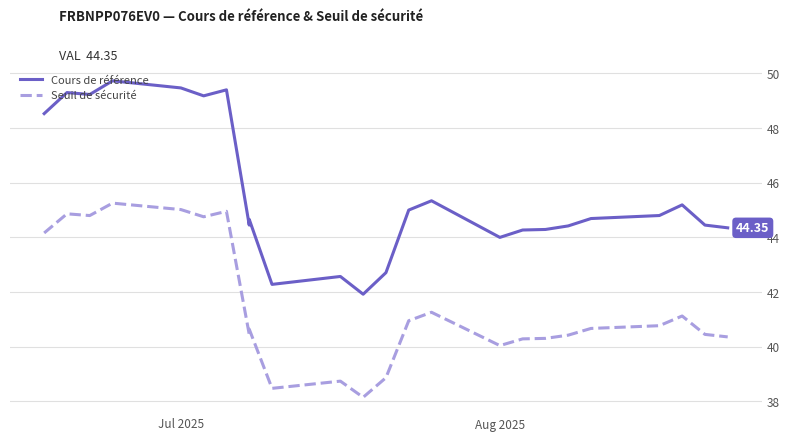

Is it true that Cours de référence equals 65.5 at 33?

False